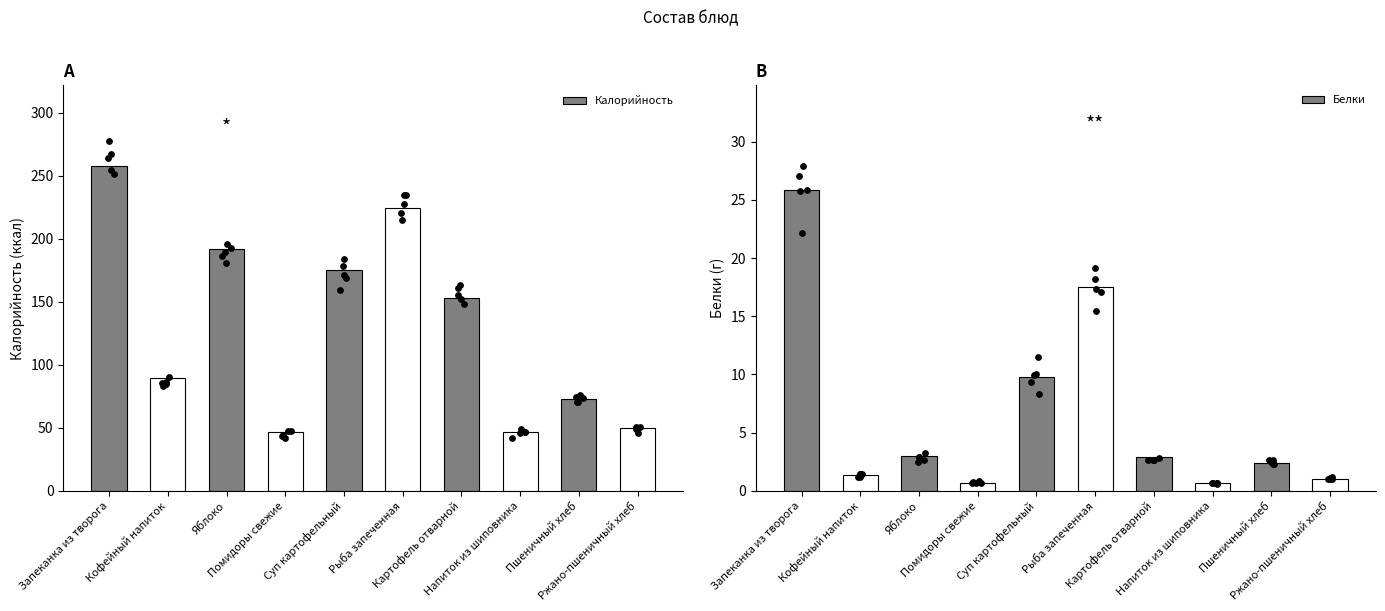

Which series has the largest Y range (max minus min)?

Калорийность